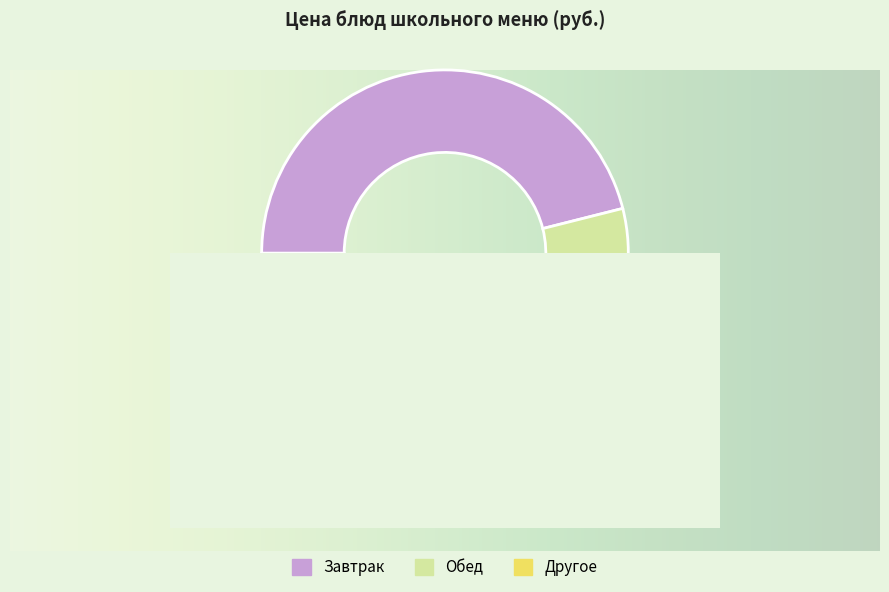

Which has a higher value, Хлеб золотистый or Суп-пюре из картофеля?

Суп-пюре из картофеля